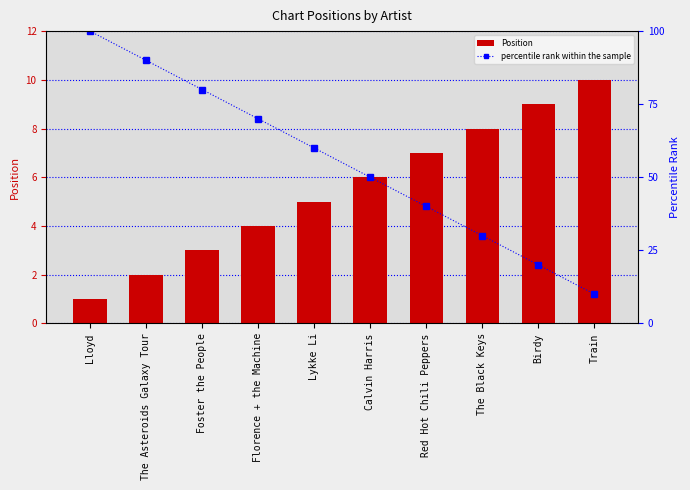

Which series has the largest range (max minus min)?

percentile rank within the sample